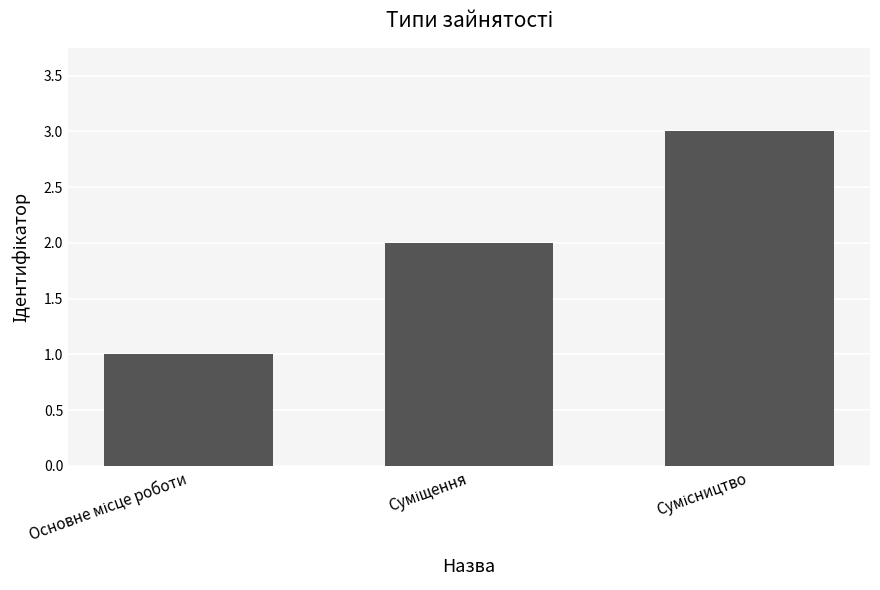

What is the maximum value shown in the chart?

3